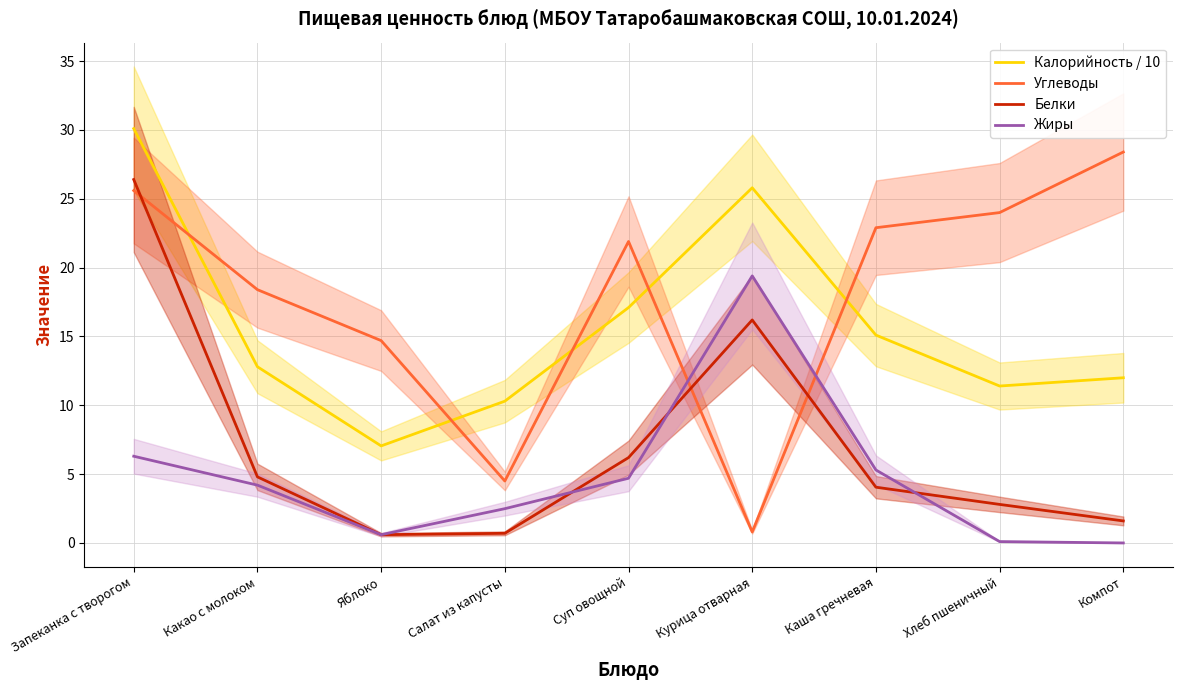

At which label is Жиры closest to 9?

Запеканка с творогом